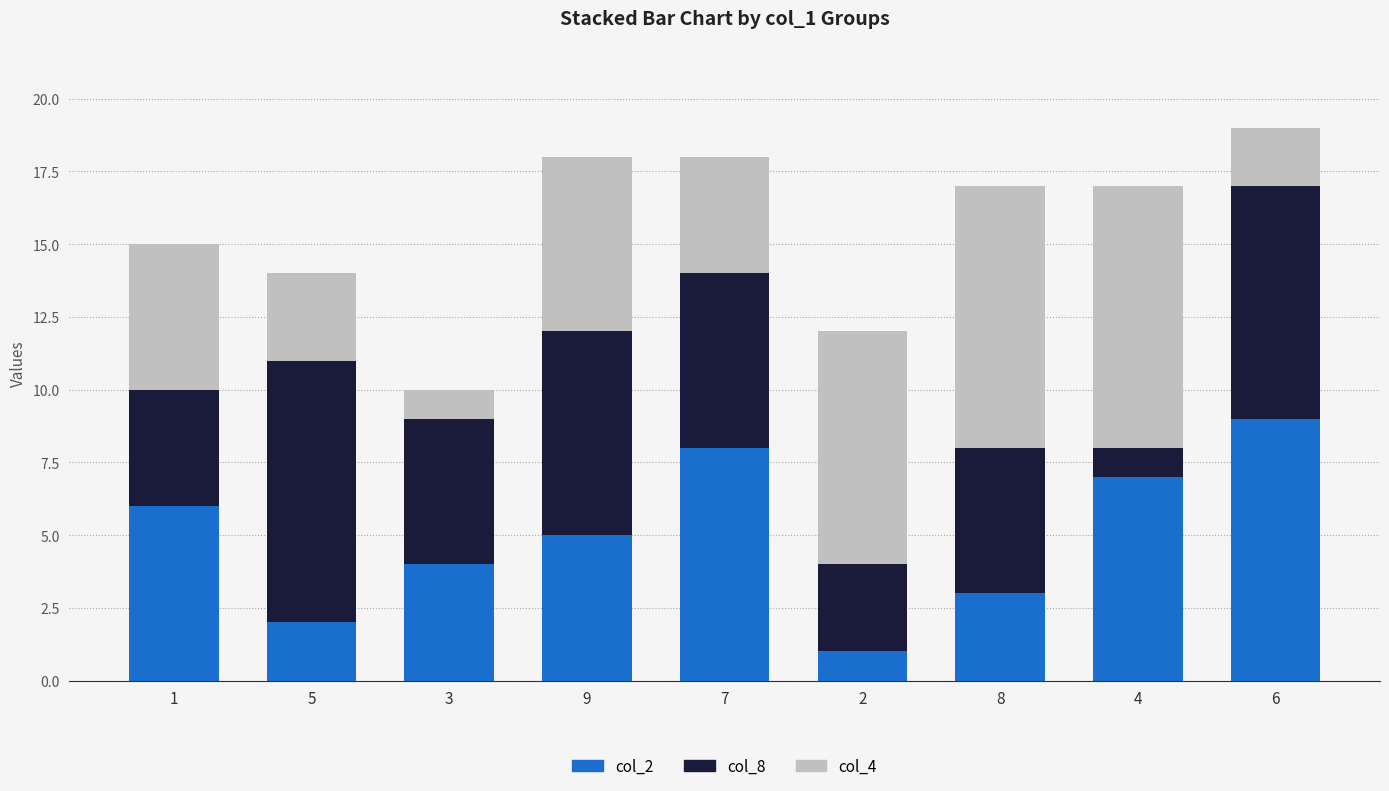

What is the average value of the col_2 series?

5